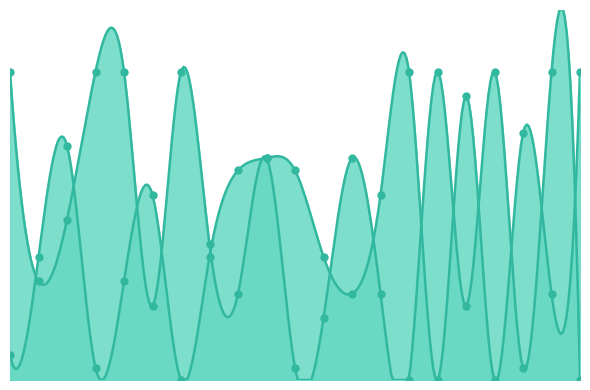

Which series has the largest total across all categories?

Score 2